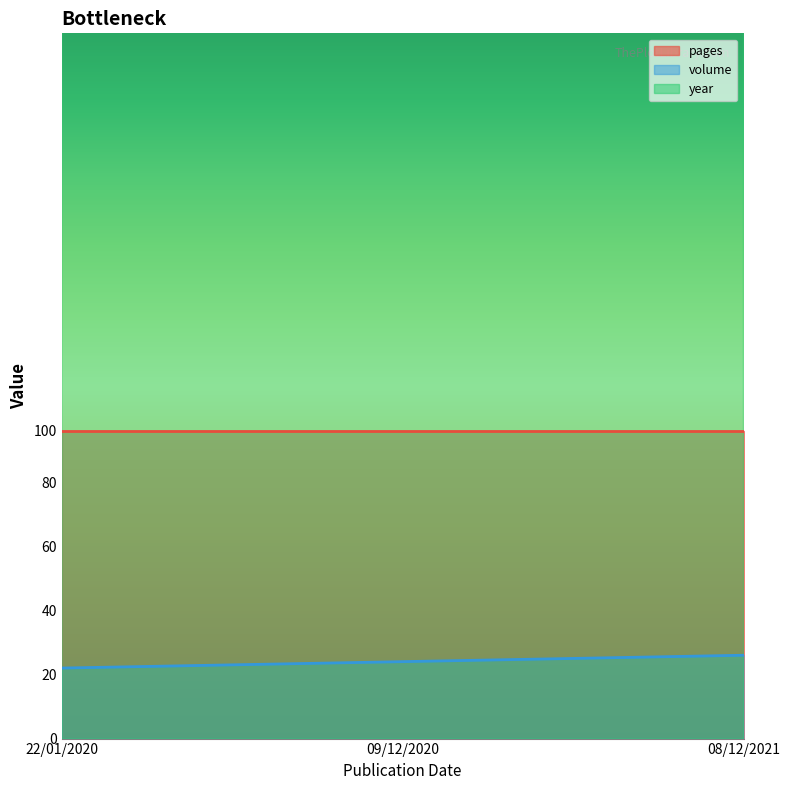

What is the value of the year point at the 1st from the left?

2020